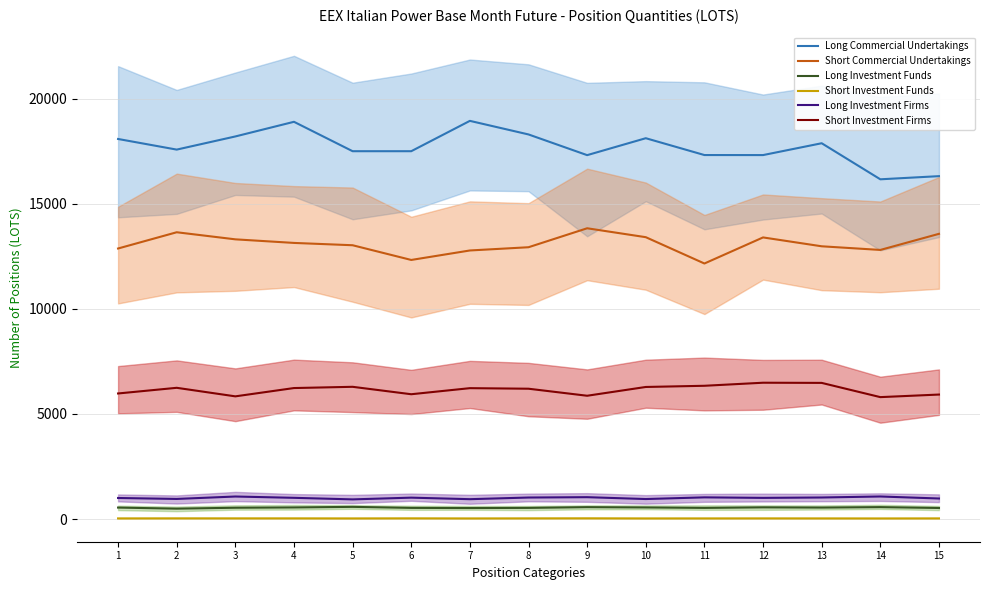

At which category does Short Investment Funds reach its first local peak?

2